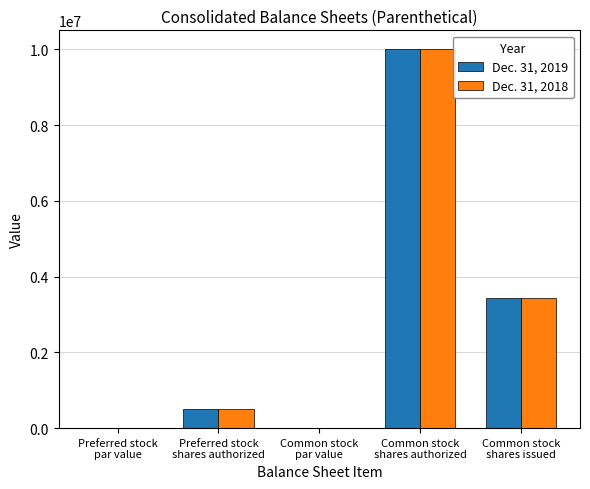

Which category has the highest value in the Dec. 31, 2019 series?

Common stock
shares authorized